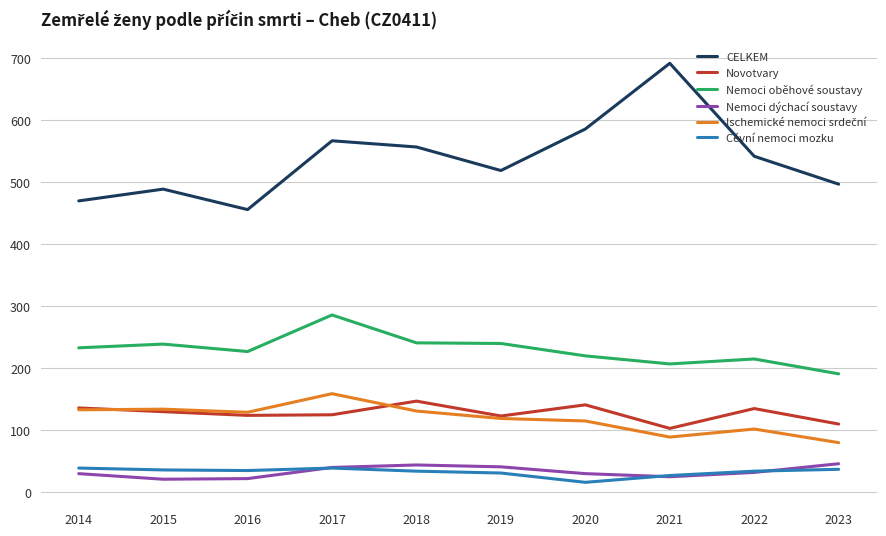

What is the total value across all series at 2021?

1143